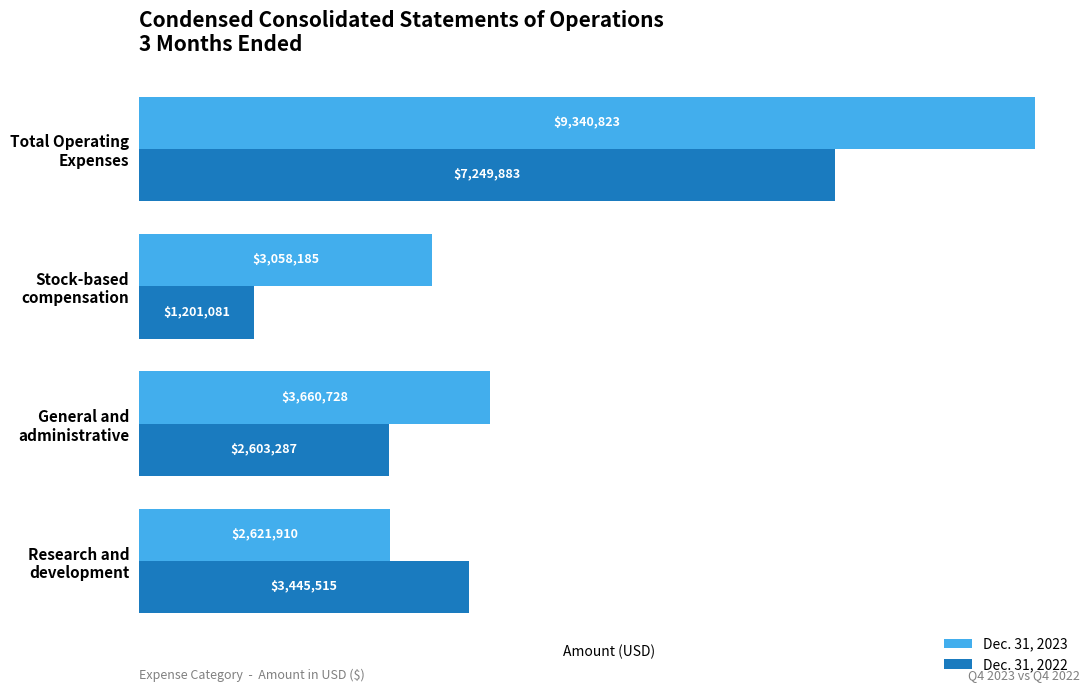

What is the sum of all Dec. 31, 2022 values?

14499766